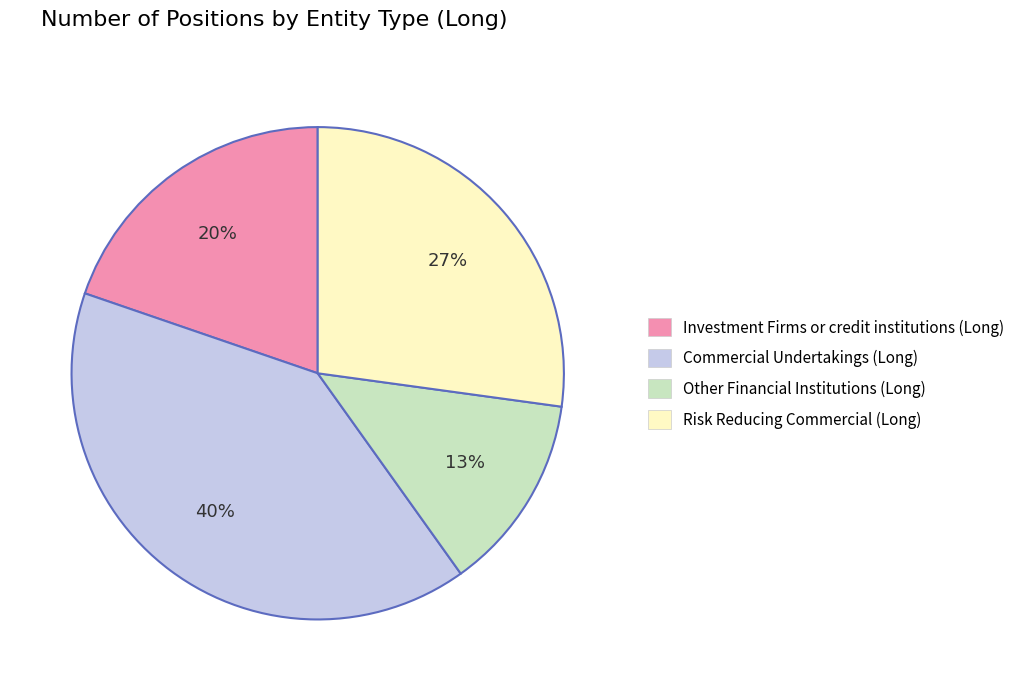

Rank the categories by value from lowest to highest.

Other Financial Institutions (Long), Investment Firms or credit institutions (Long), Risk Reducing Commercial (Long), Commercial Undertakings (Long)